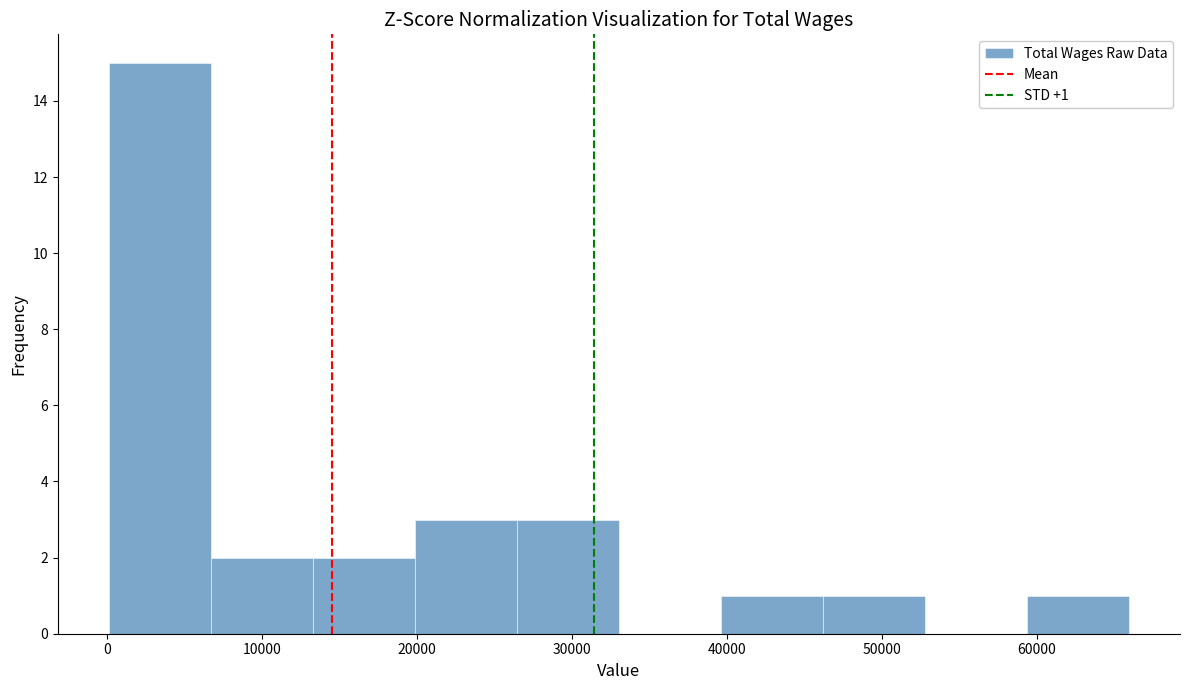

Over which range of the x-axis is the bar tallest?

0 to 7000